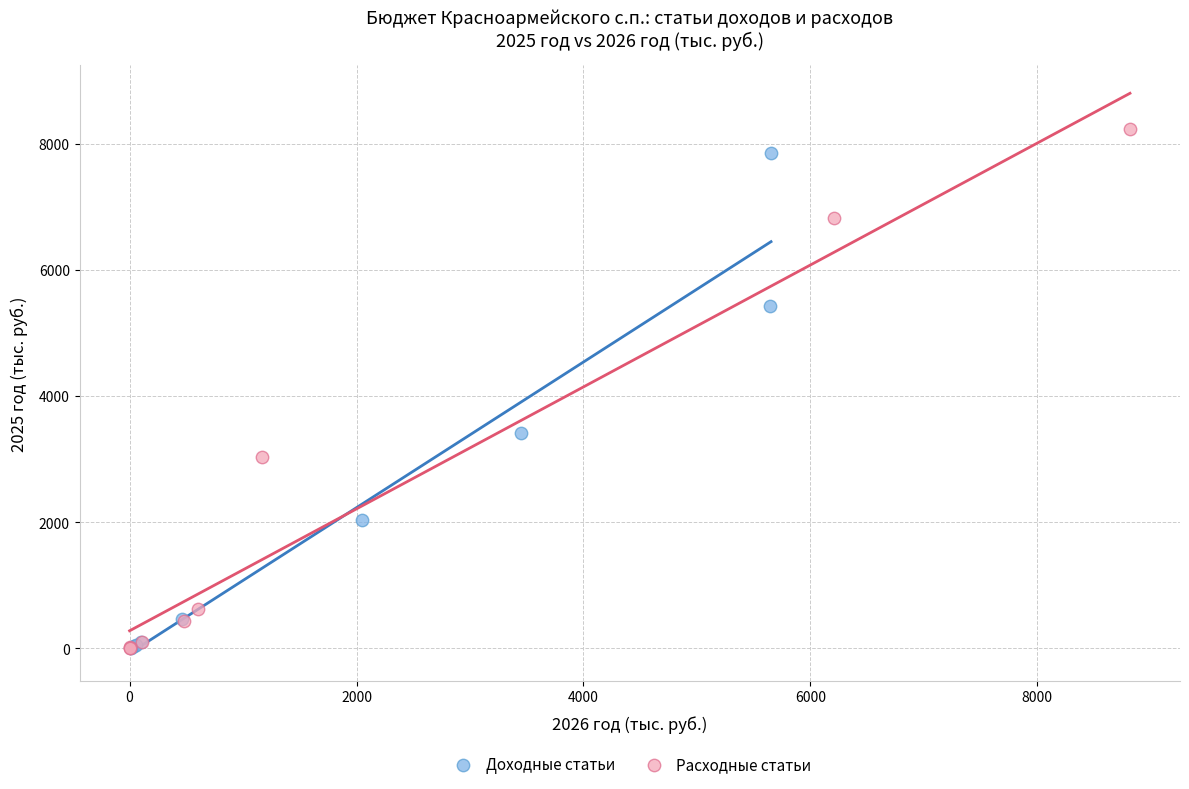

Which series contains the highest Y value?

Расходные статьи